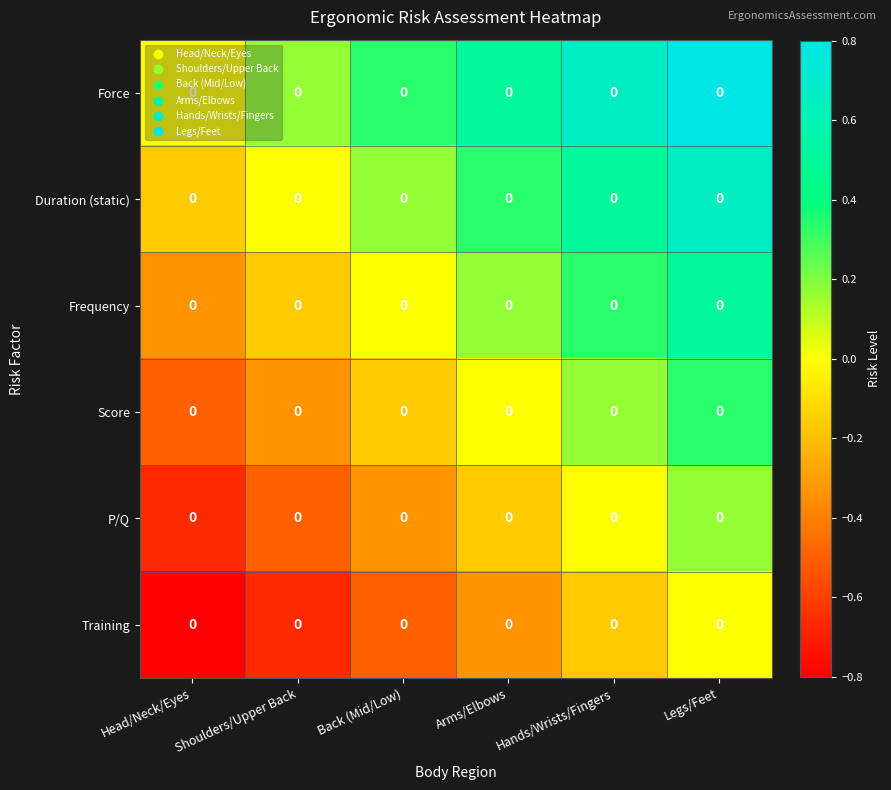

What is the minimum value for P/Q?

-0.7